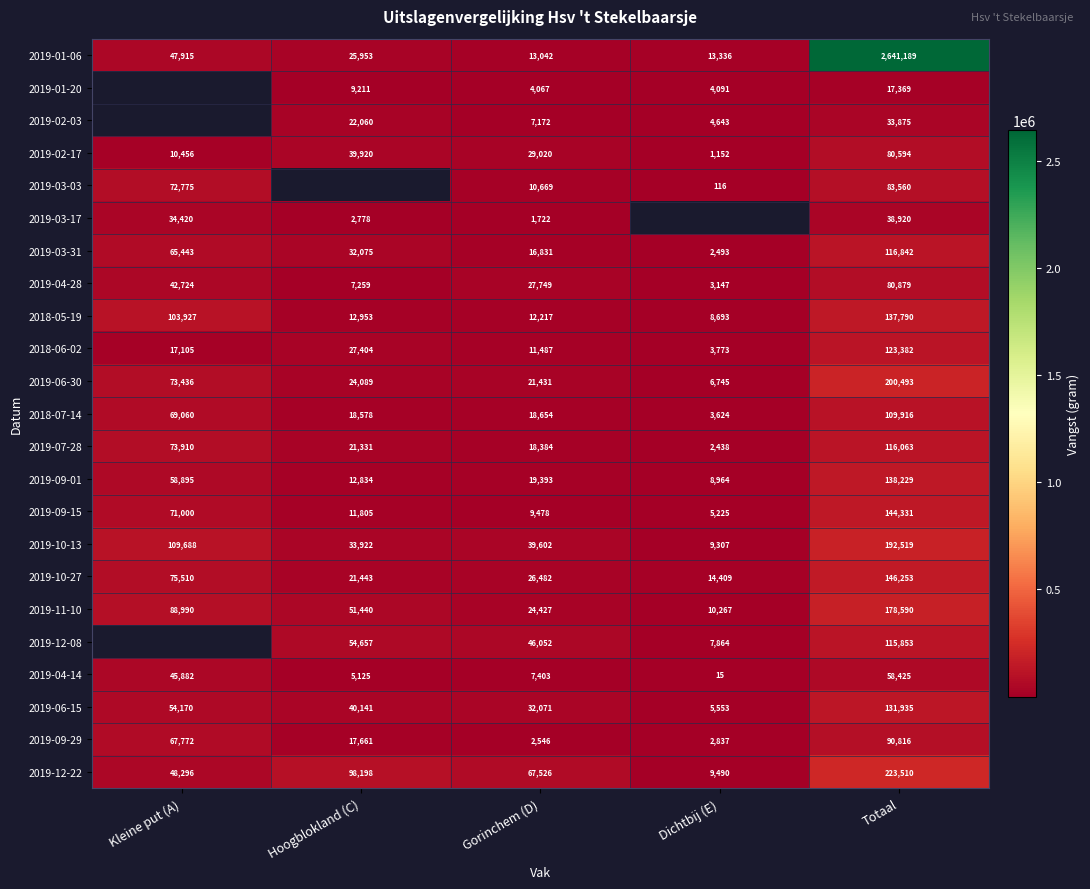

What is the total value across all series at Totaal?

5201333